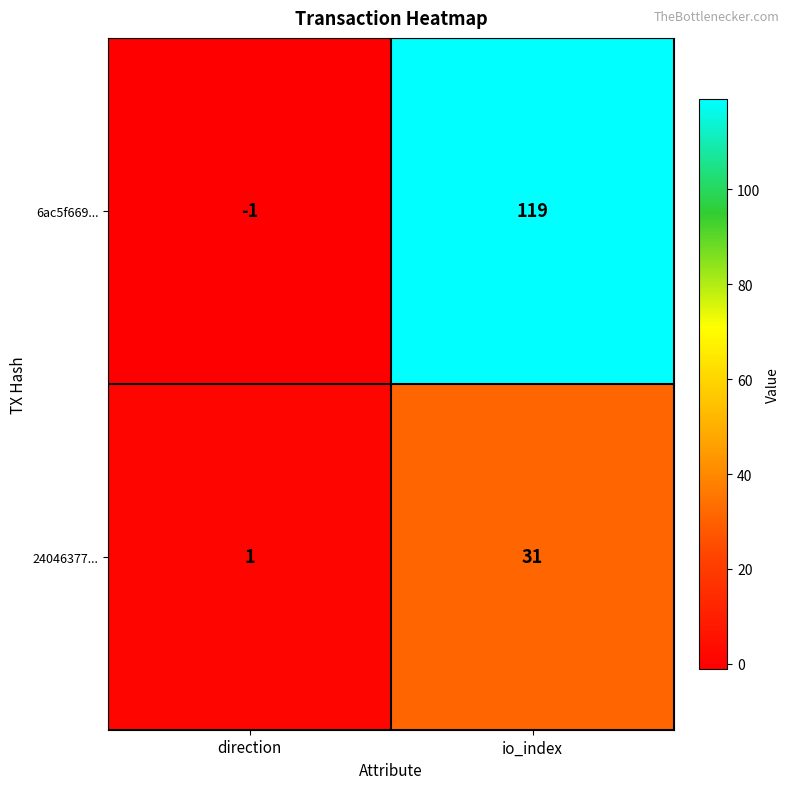

Which series changed the most between direction and io_index?

6ac5f669...